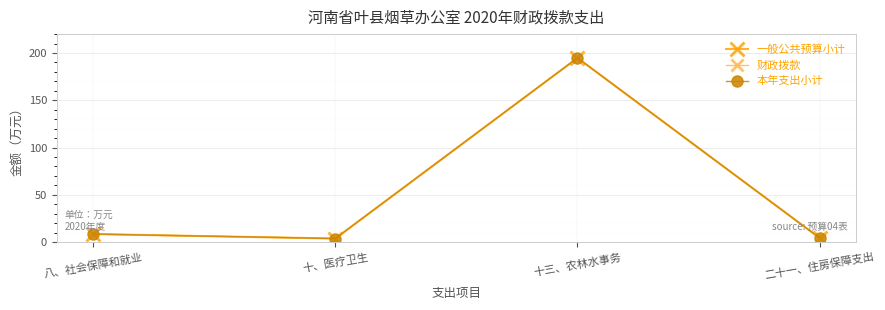

What position from the left is 八、社会保障和就业?

1